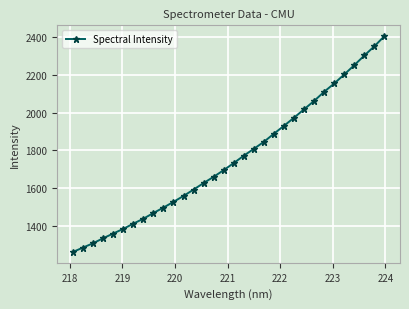

True or false: the data has more than 2 interior local peaks.

False